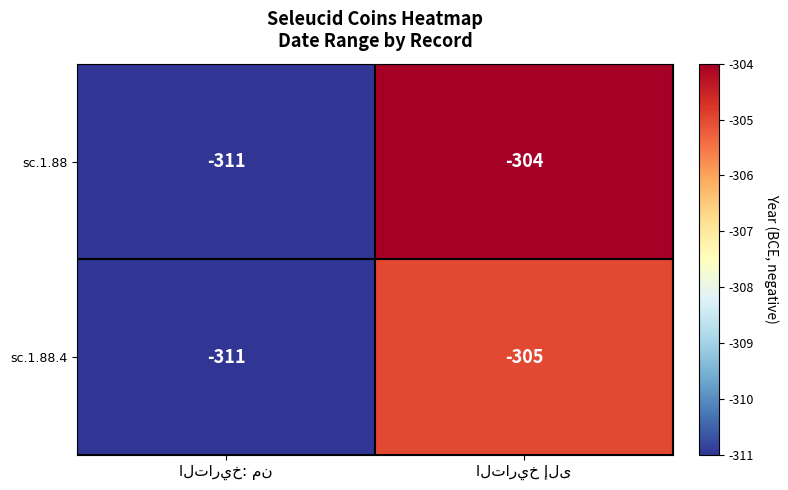

What is the lowest value of the sc.1.88.4 series?

-311